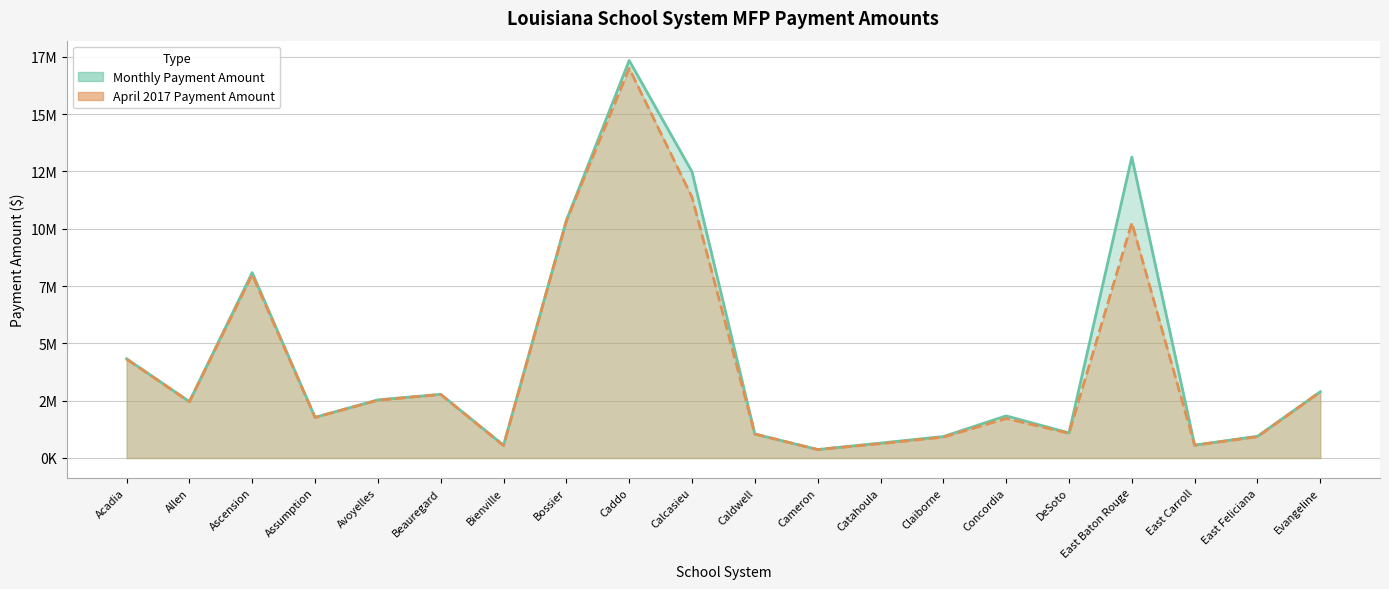

True or false: Monthly Payment Amount and April 2017 Payment Amount intersect in this chart.

False